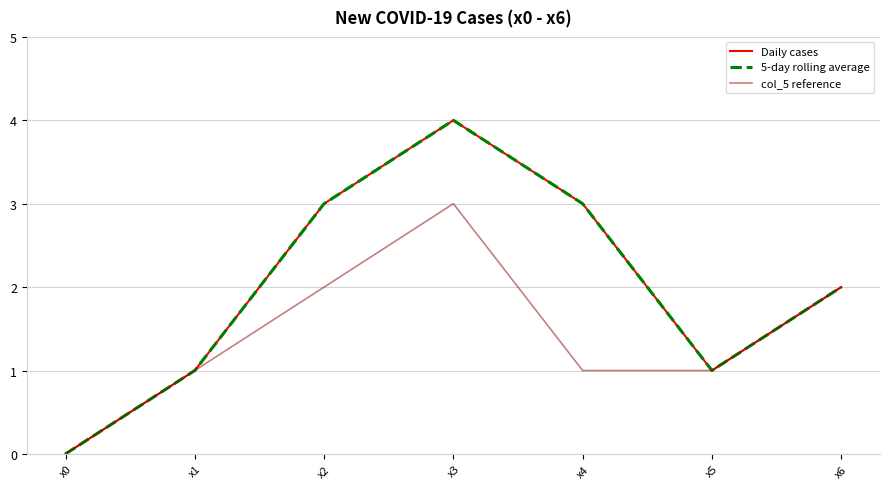

List the series in order of their peak value, lowest first.

col_5 reference, Daily cases, 5-day rolling average